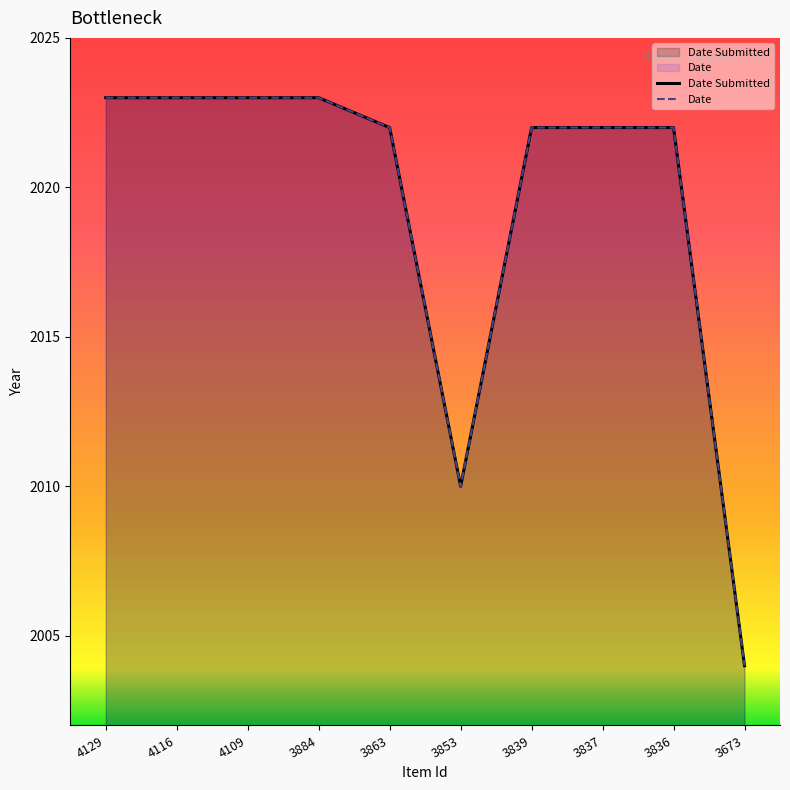

Where does the Date Submitted series first go above 2022?

4129